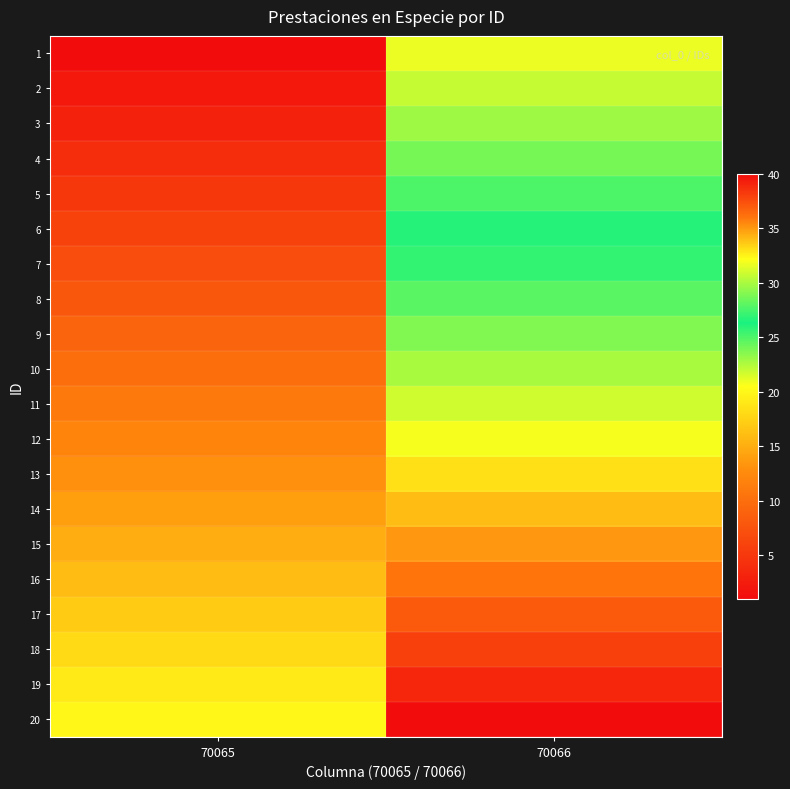

Reading left to right, transcribe all the data shown in this chart.

1: 70065=1	70066=21
2: 70065=2	70066=22
3: 70065=3	70066=23
4: 70065=4	70066=24
5: 70065=5	70066=25
6: 70065=6	70066=26
7: 70065=7	70066=27
8: 70065=8	70066=28
9: 70065=9	70066=29
10: 70065=10	70066=30
11: 70065=11	70066=31
12: 70065=12	70066=32
13: 70065=13	70066=33
14: 70065=14	70066=34
15: 70065=15	70066=35
16: 70065=16	70066=36
17: 70065=17	70066=37
18: 70065=18	70066=38
19: 70065=19	70066=39
20: 70065=20	70066=40